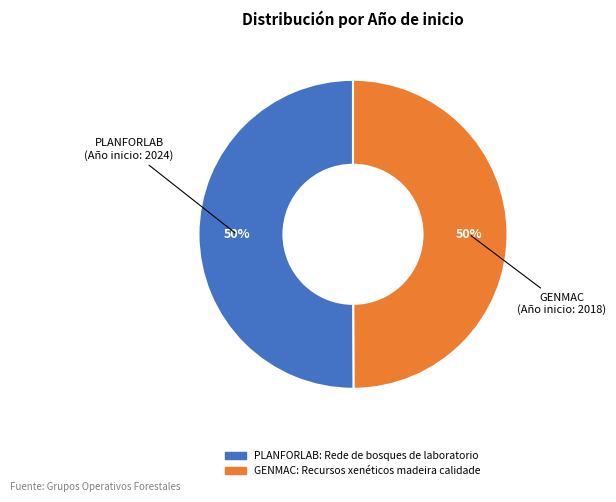

To the nearest percent, what is the combined percentage of GENMAC: Recursos xenéticos madeira calidade and PLANFORLAB: Rede de bosques de laboratorio?

100%